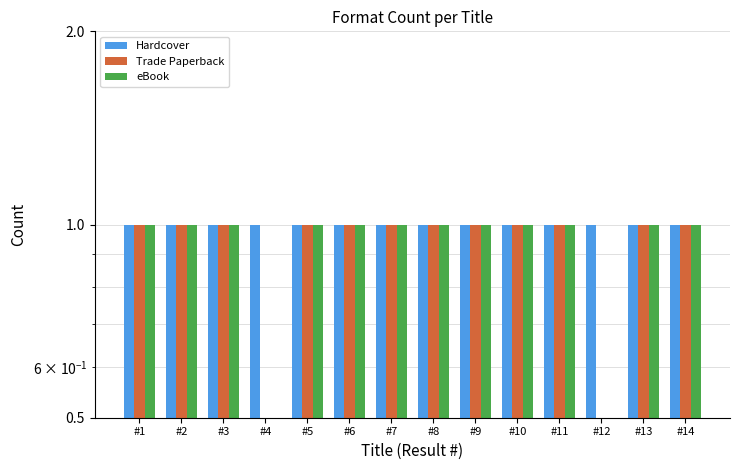

How many groups of bars are there?

14